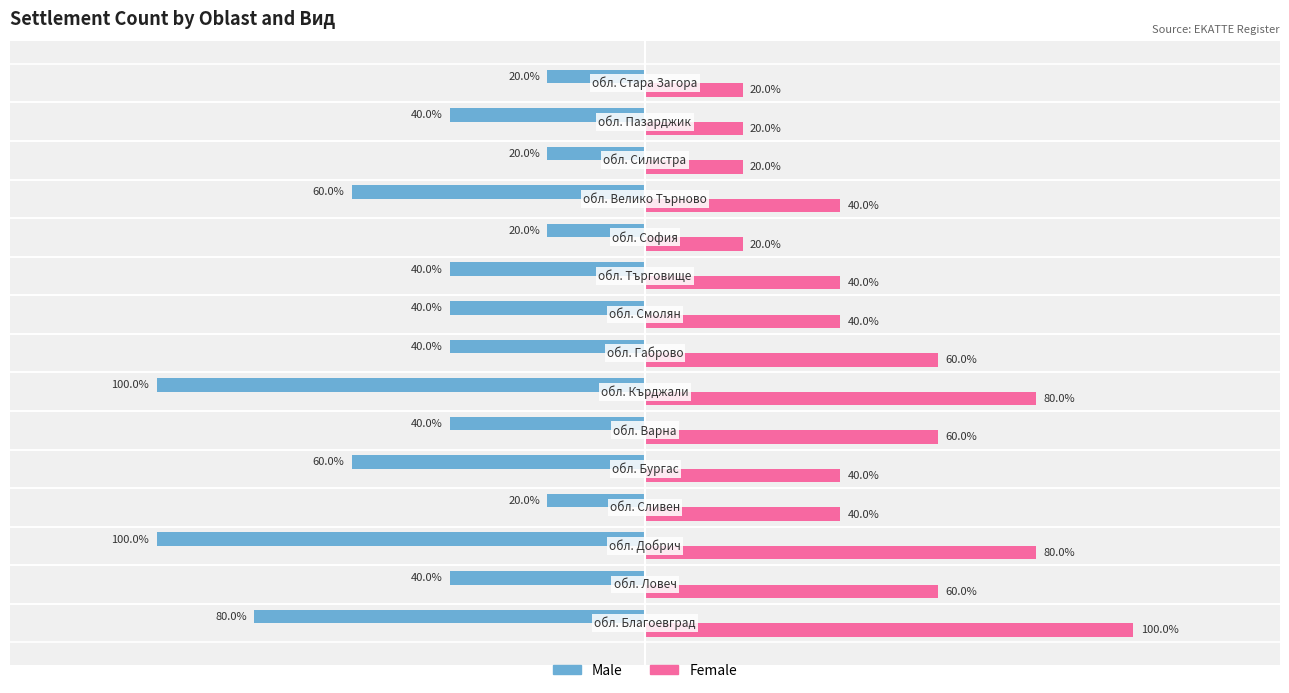

Rank the series by their maximum value, from lowest to highest.

Male, Female